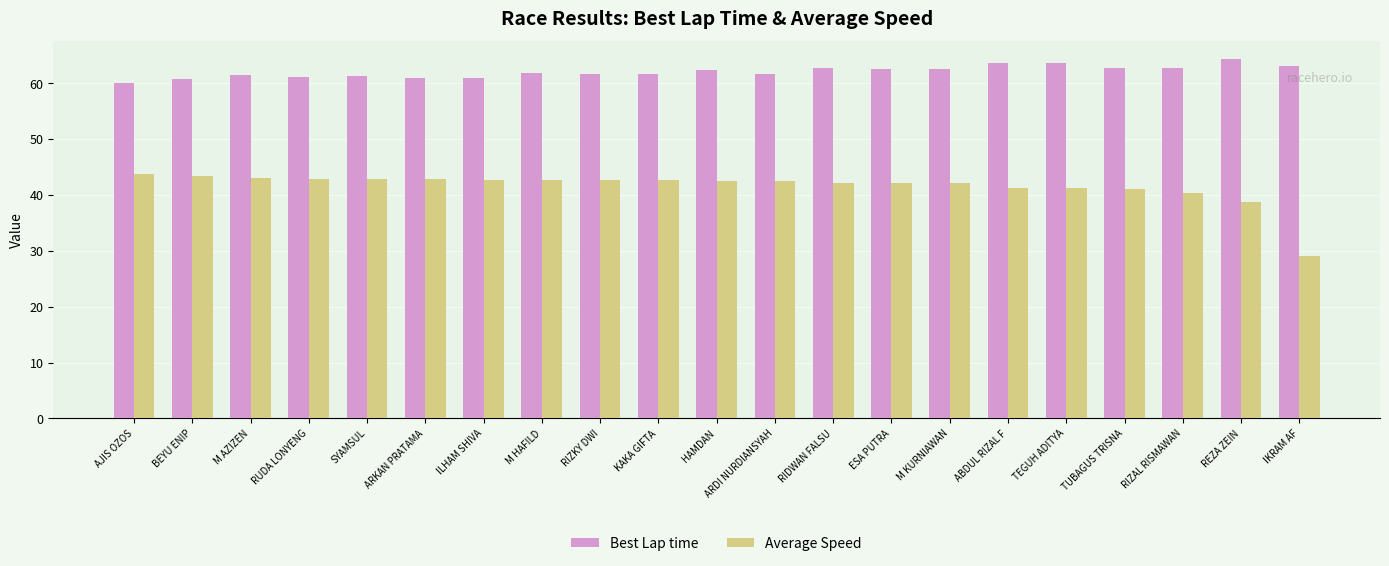

How many data points does each series have?

21